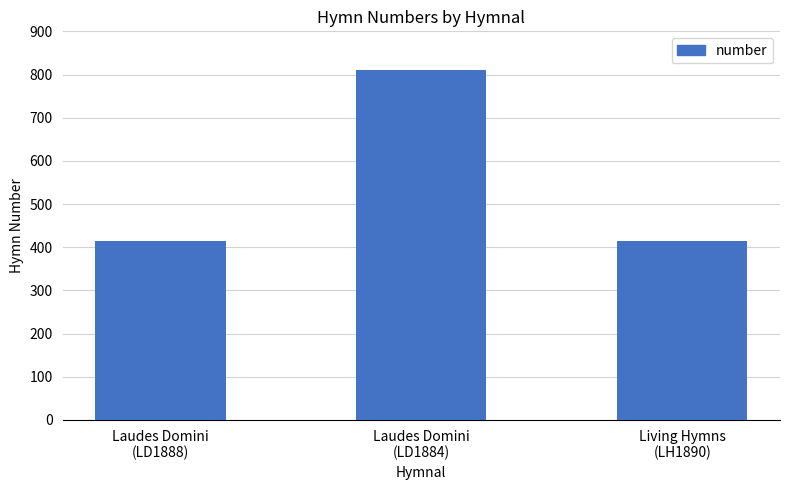

How many bars are there in total?

3